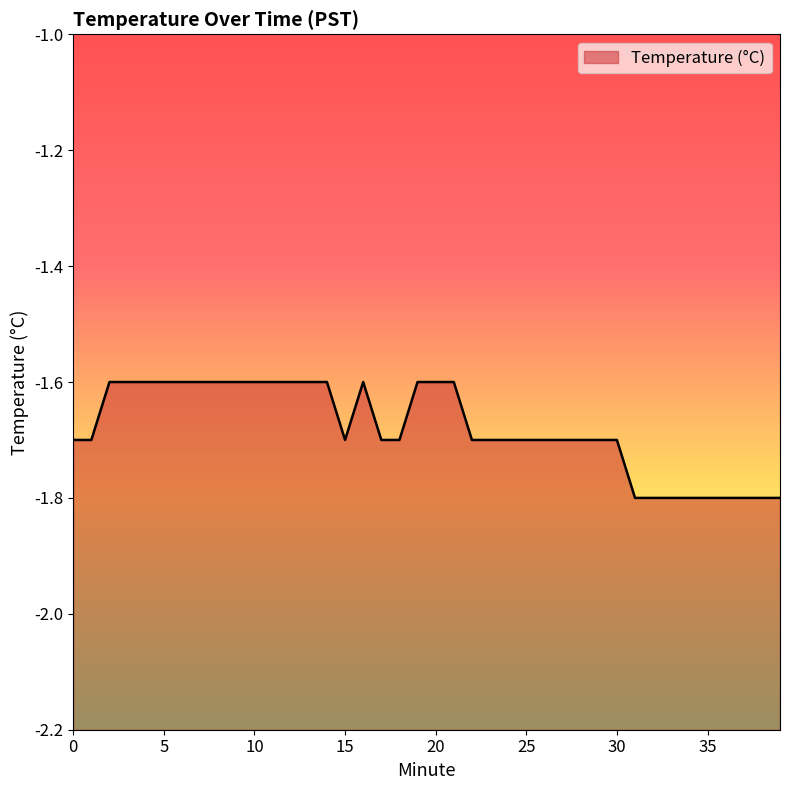

Is it true that the value at 15 is -1.7?

True